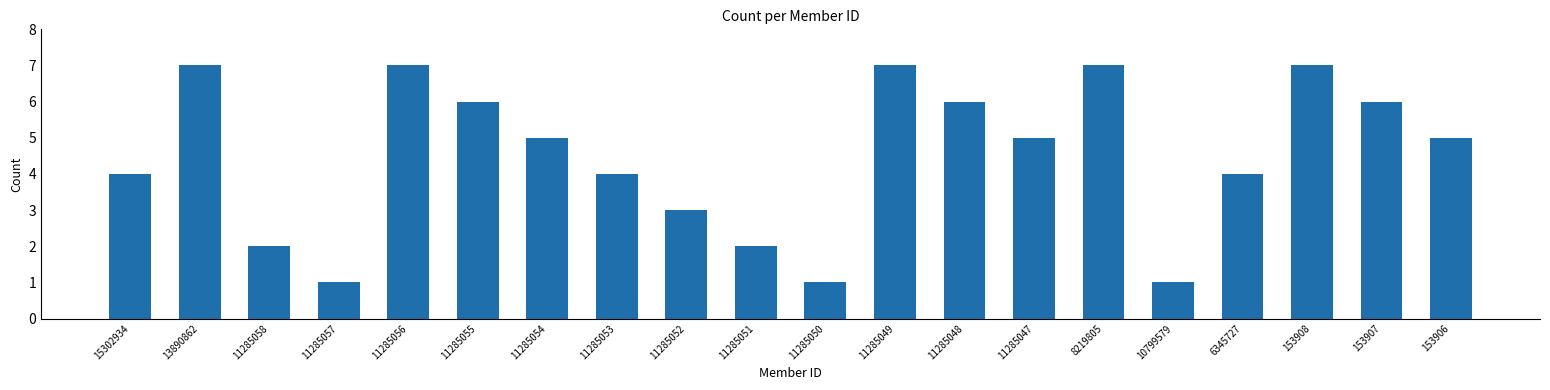

What is the approximate value at 11285049?

7